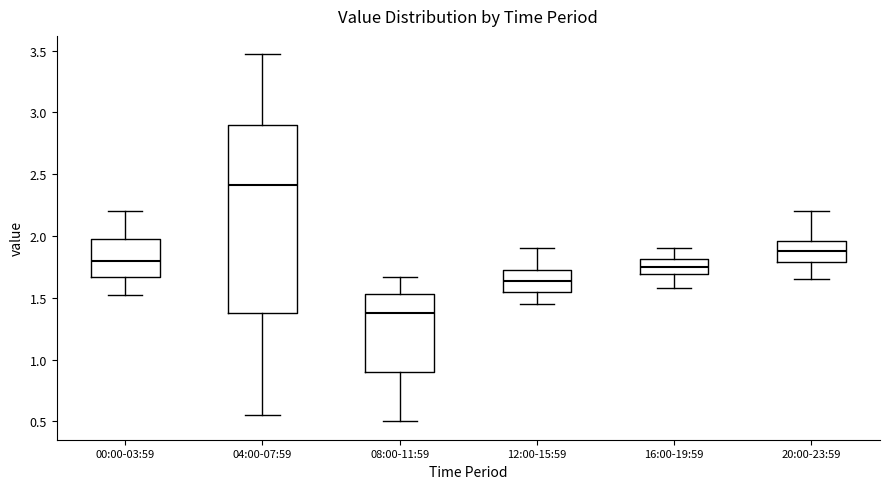

Which box has the highest median line?

04:00-07:59